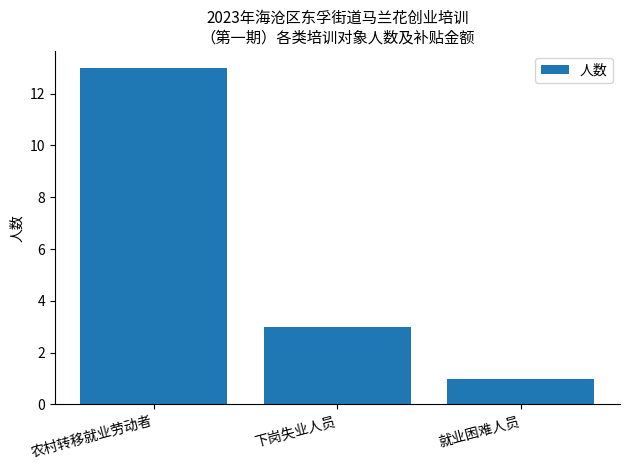

What is the ratio of the value at 下岗失业人员 to the value at 农村转移就业劳动者?

0.2